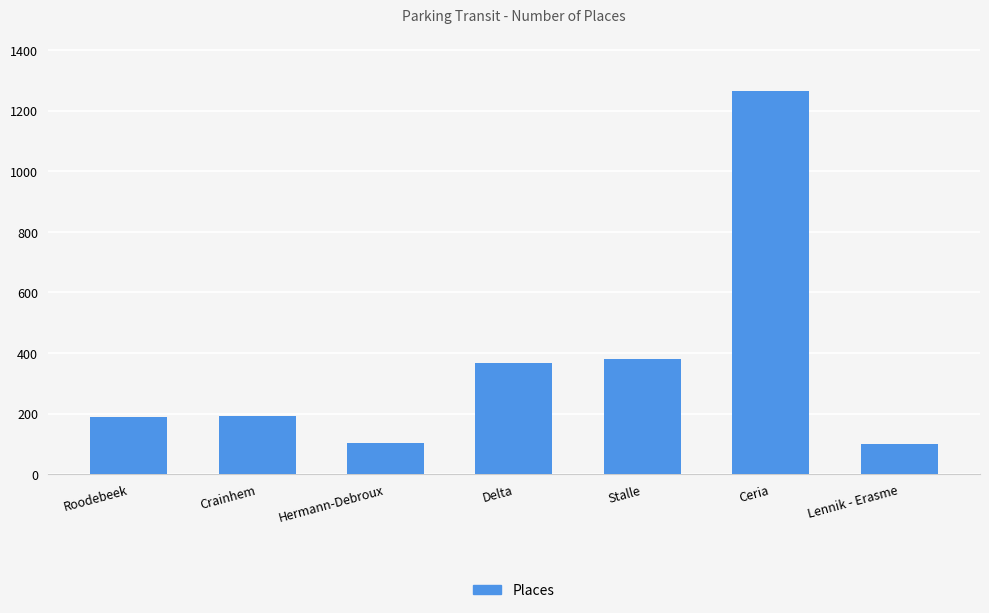

Approximately how many times larger is the value at Hermann-Debroux compared to Lennik - Erasme?

1.0